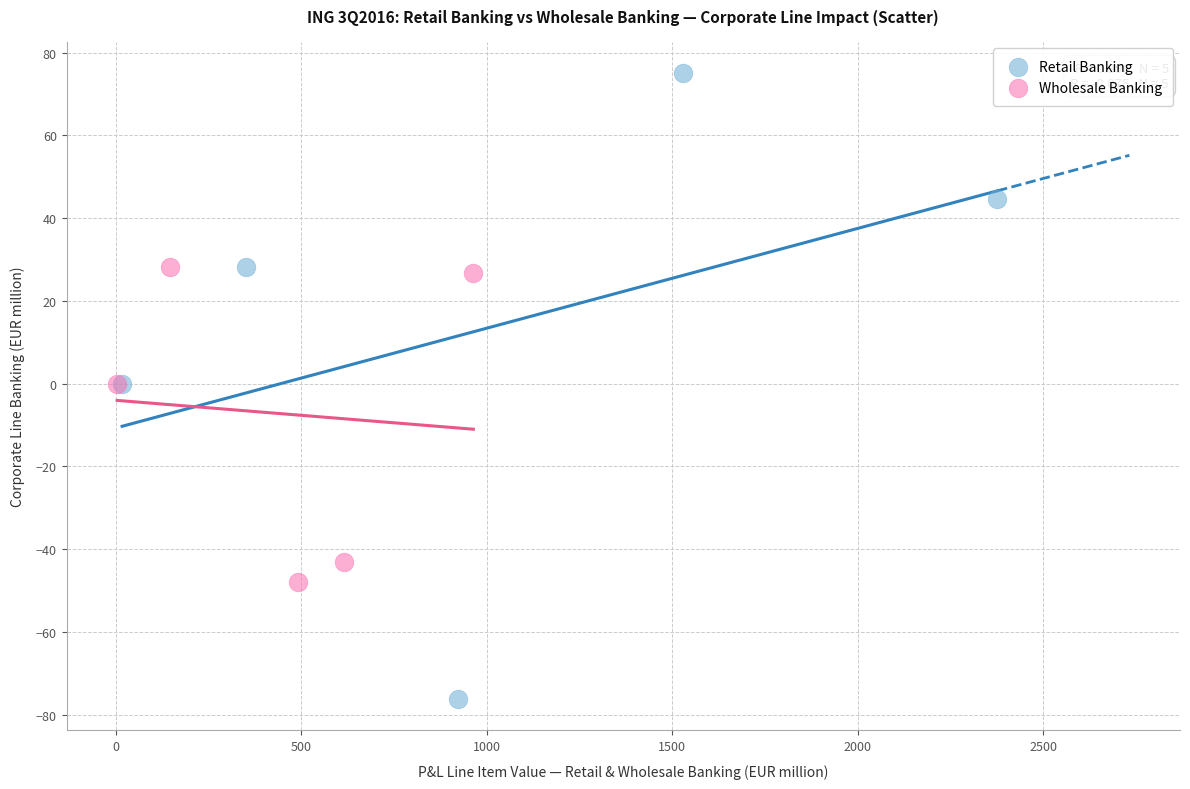

Which series contains the lowest Y value?

Retail Banking